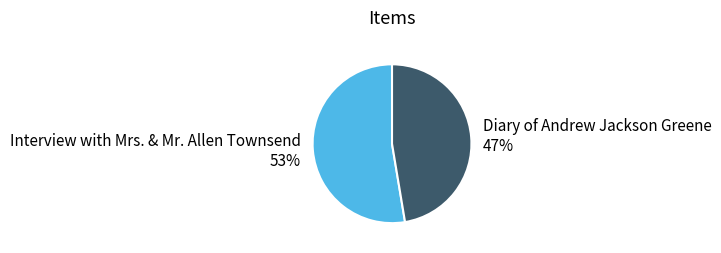

Rank the categories by value from highest to lowest.

Interview with Mrs. & Mr. Allen Townsend, Diary of Andrew Jackson Greene